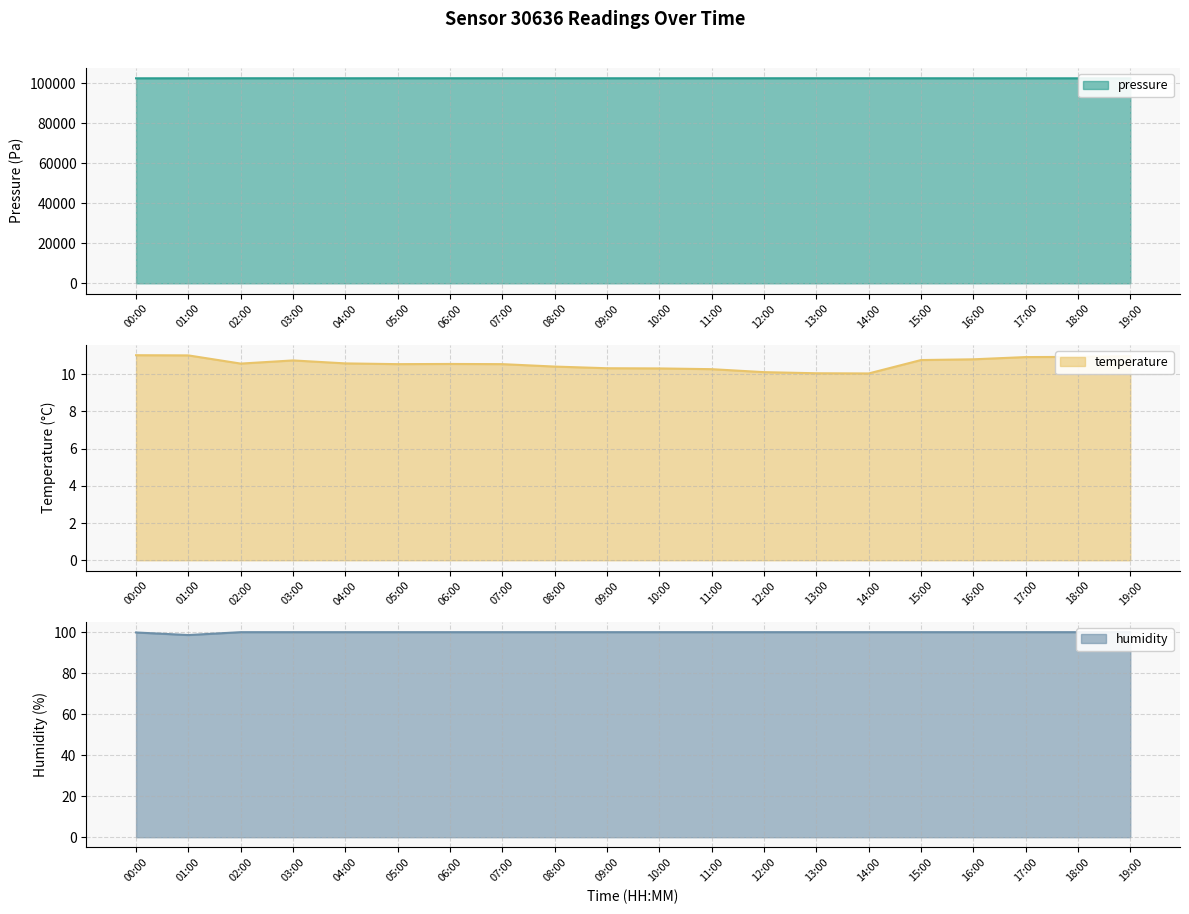

At which label does temperature reach its peak?

00:00